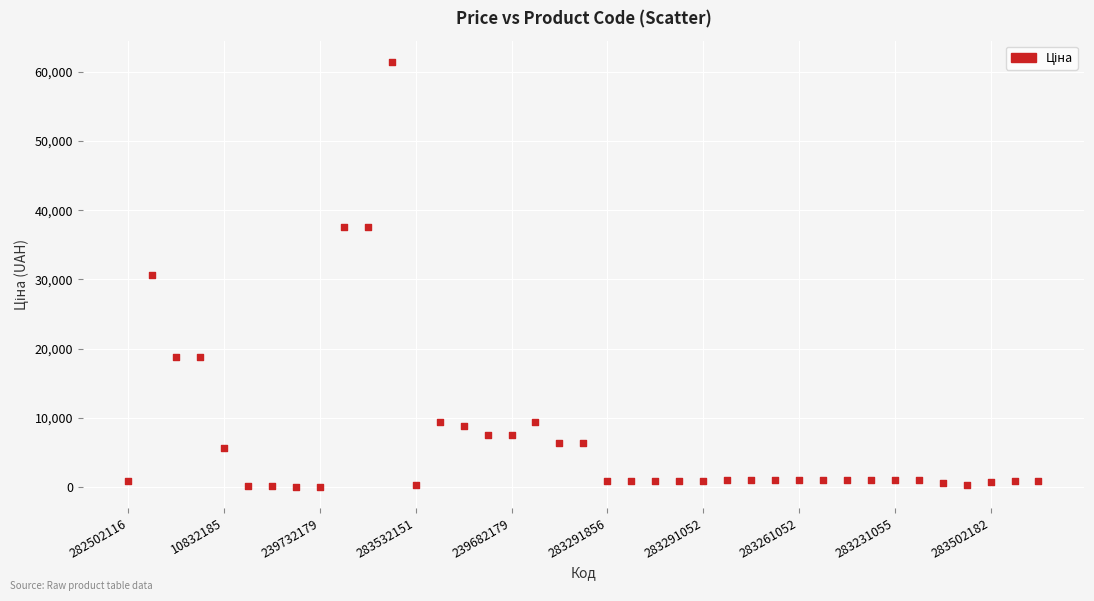

What is the range of Y values (max minus min)?

61377.2